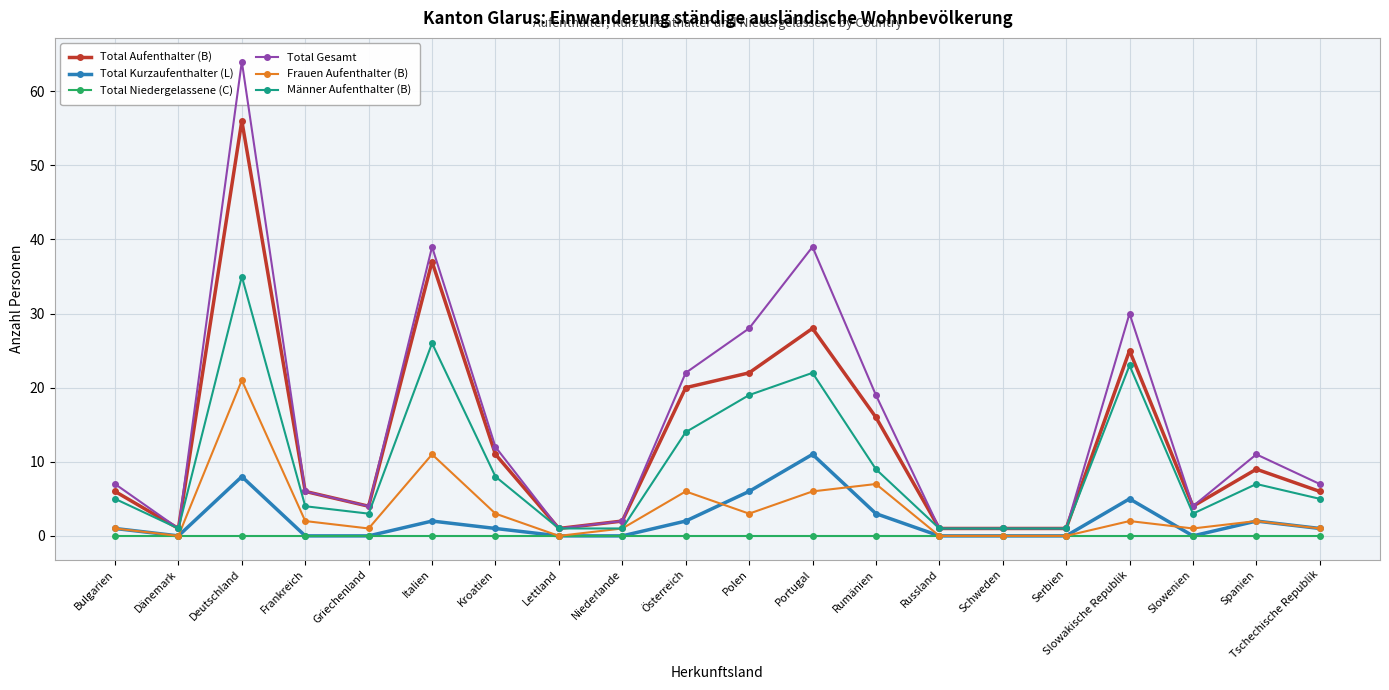

How many times do Frauen Aufenthalter (B) and Total Kurzaufenthalter (L) cross each other?

3